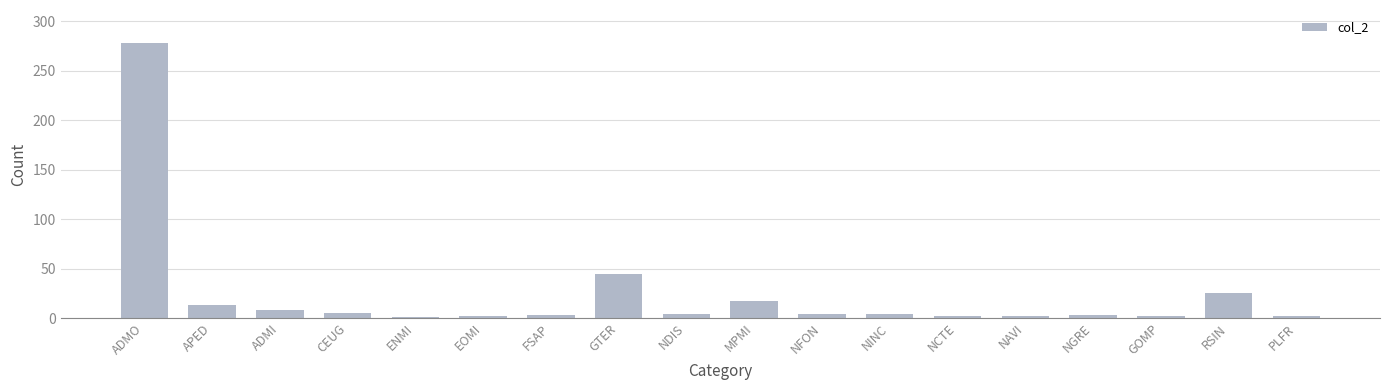

What is the sum of the values at NFON and ADMO?

282